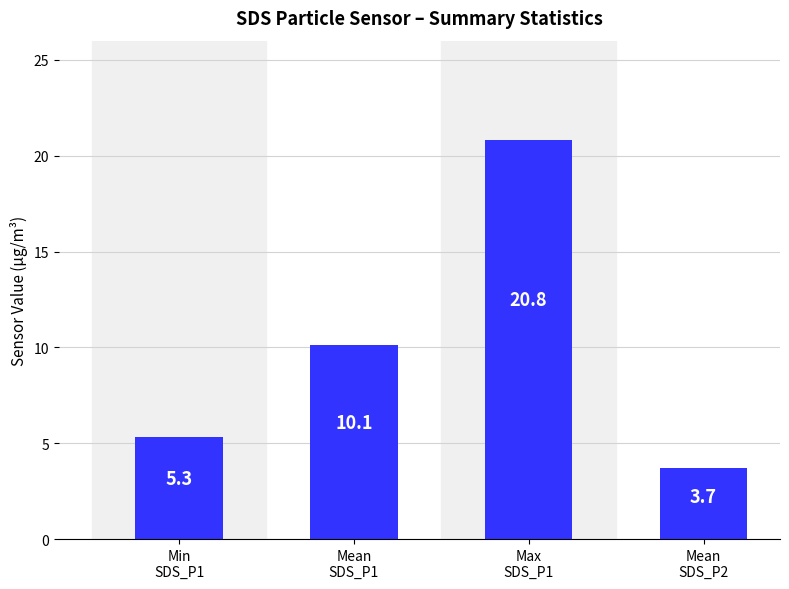

Does the chart contain stacked bars?

No